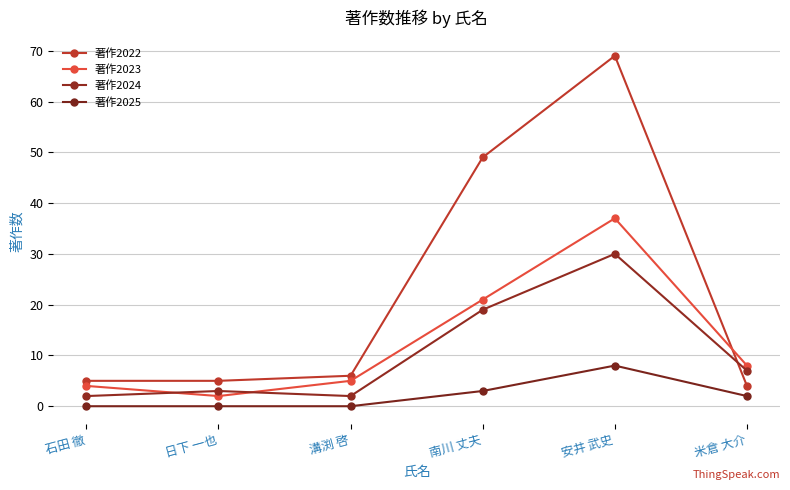

What are all the series names shown in the legend?

著作2022, 著作2023, 著作2024, 著作2025